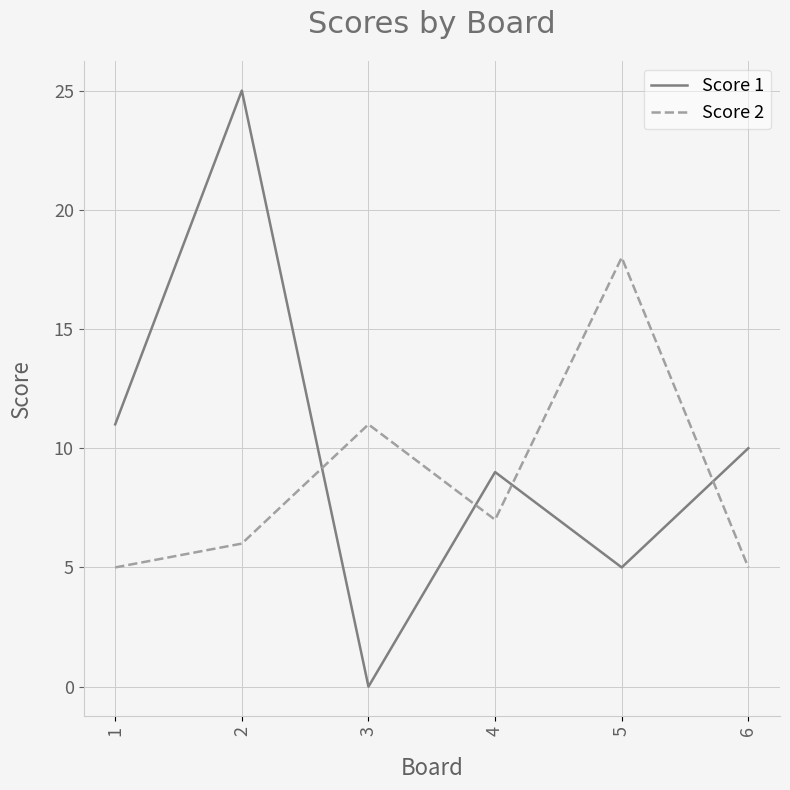

The value of Score 1 at 4 is 5. True or false?

False